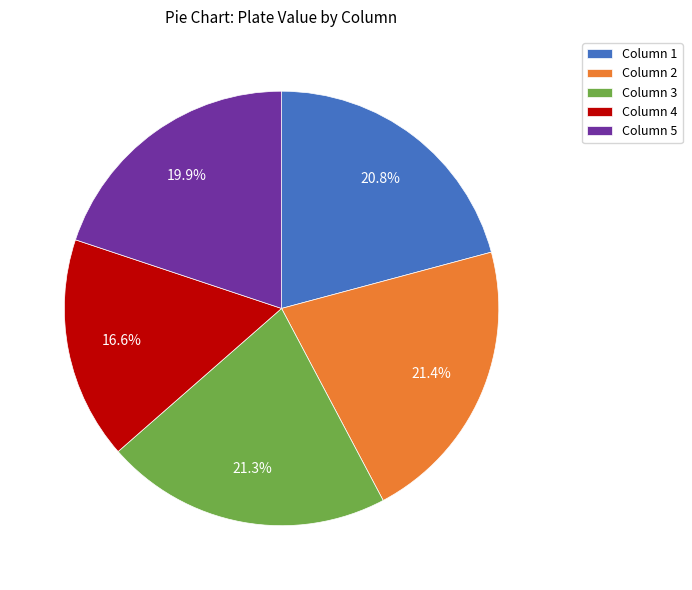

Which has a higher value, Column 4 or Column 3?

Column 3